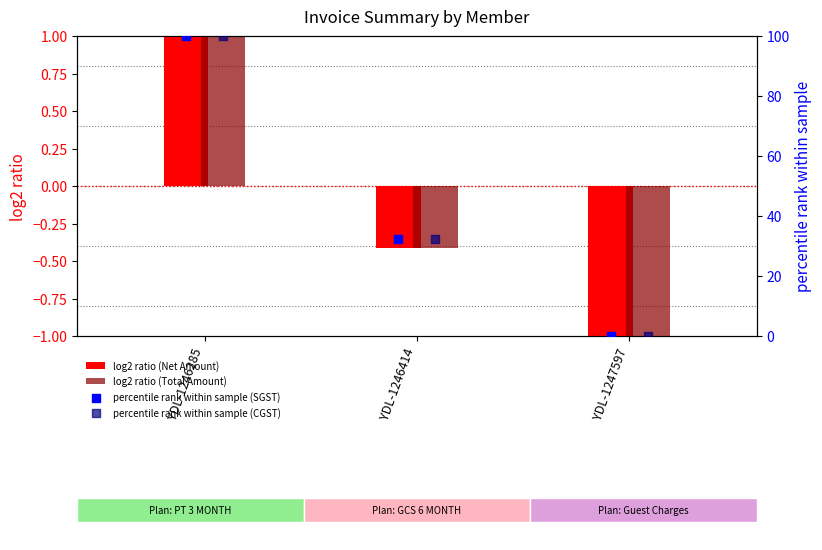

What are all the series names shown in the legend?

log2 ratio (Net Amount), log2 ratio (Total Amount), percentile rank within sample (SGST), percentile rank within sample (CGST)